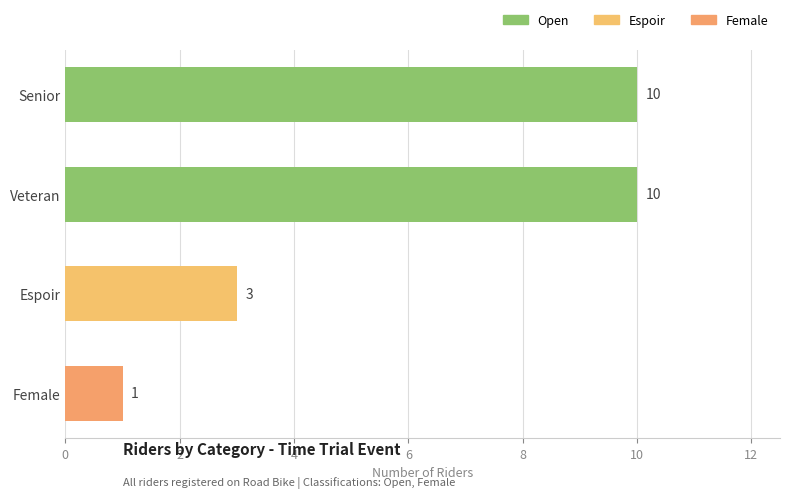

Is it true that the value at Senior is 10?

True